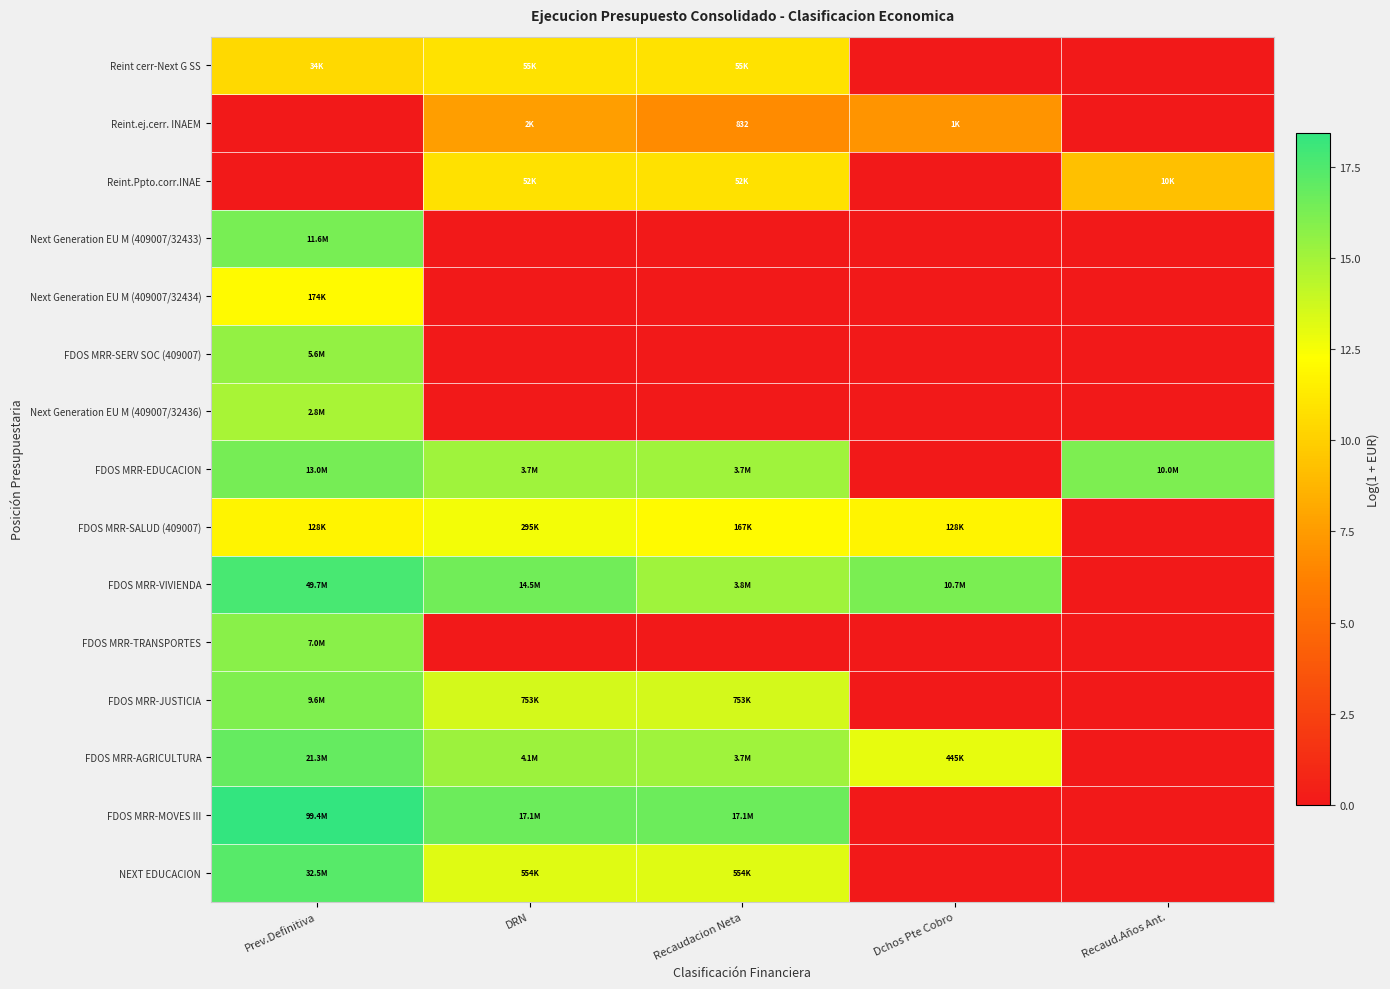

Rank the series at Recaudacion Neta from highest to lowest value.

FDOS MRR-MOVES III, FDOS MRR-VIVIENDA, FDOS MRR-AGRICULTURA, FDOS MRR-EDUCACION, FDOS MRR-JUSTICIA, NEXT EDUCACION, FDOS MRR-SALUD (409007), Reint cerr-Next G SS, Reint.Ppto.corr.INAE, Reint.ej.cerr. INAEM, Next Generation EU M (409007/32433), Next Generation EU M (409007/32434), FDOS MRR-SERV SOC (409007), Next Generation EU M (409007/32436), FDOS MRR-TRANSPORTES